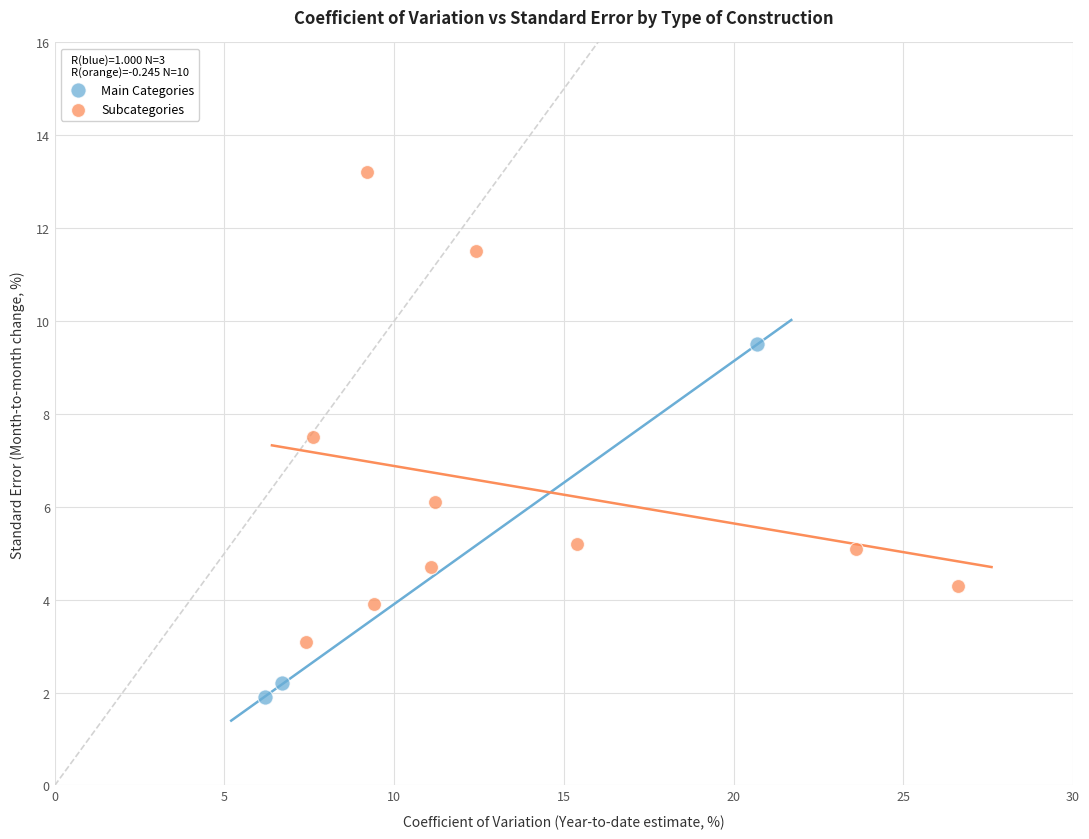

What are all the series names shown in the legend?

Main Categories, Subcategories